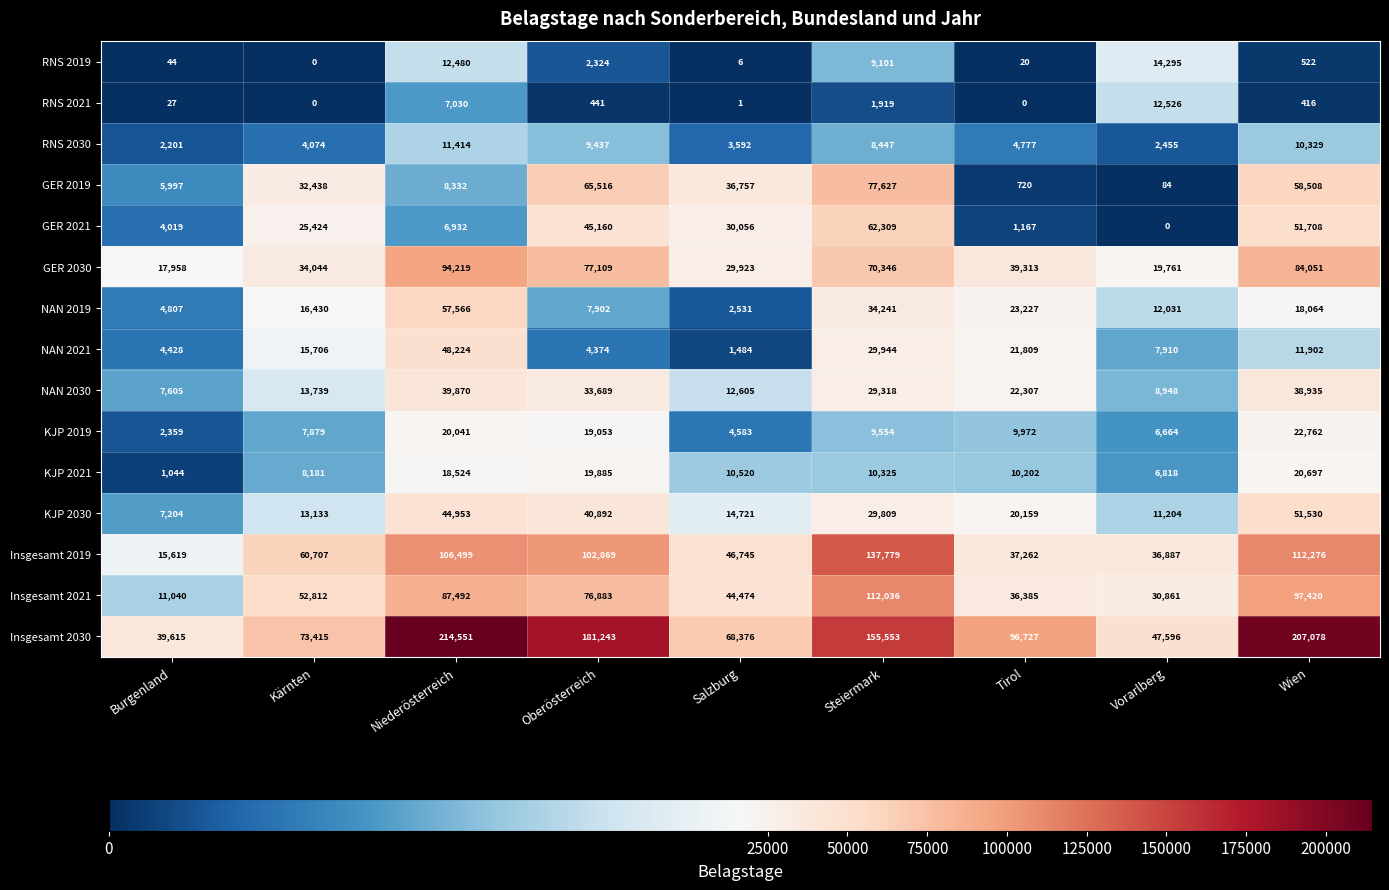

At which label does GER 2021 reach its minimum?

Vorarlberg